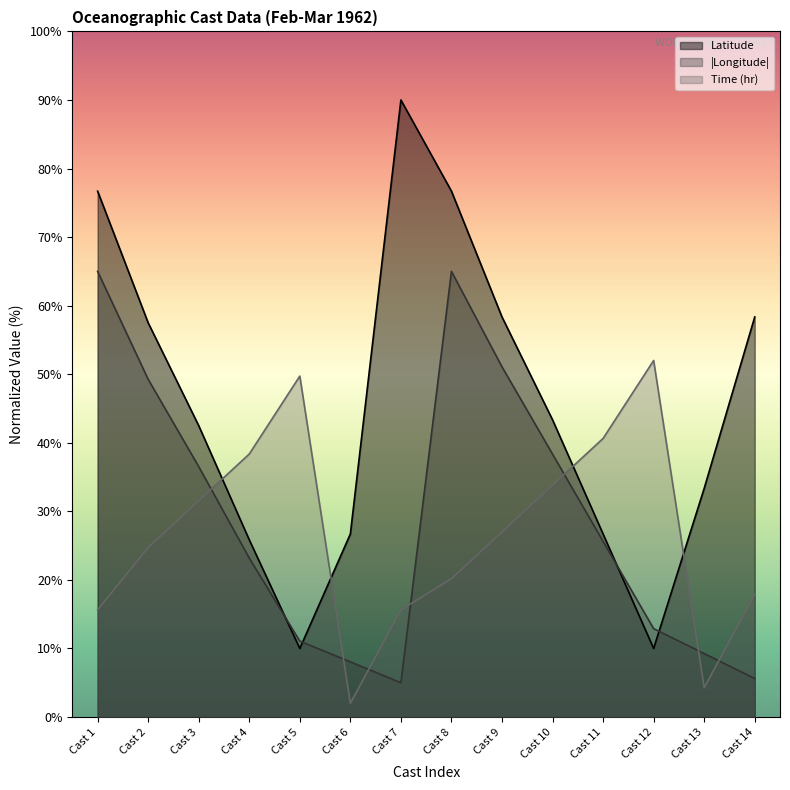

What are all the series names shown in the legend?

Latitude, |Longitude|, Time (hr)